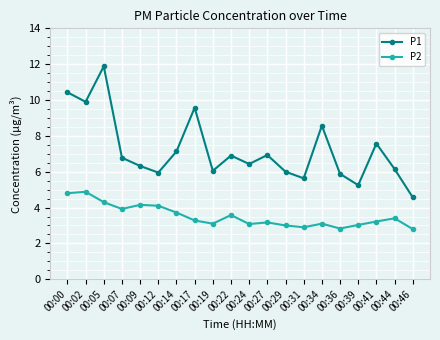

Does the chart display data point markers on the line(s)?

Yes